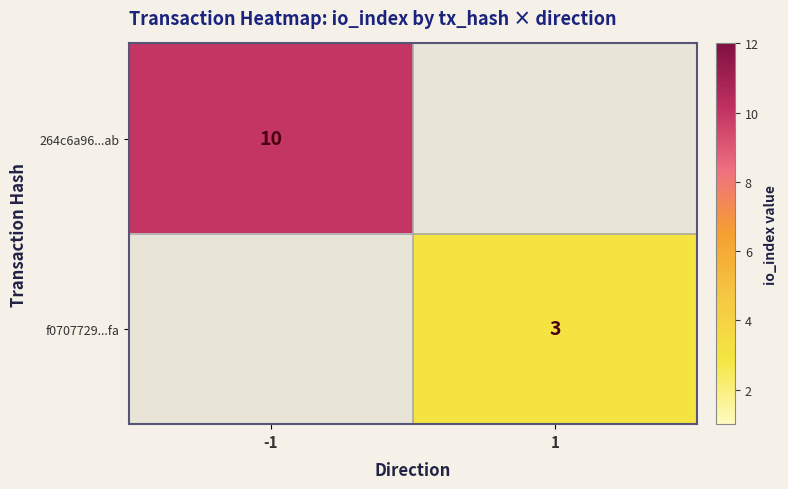

At how many categories does at least one series exceed 3?

1